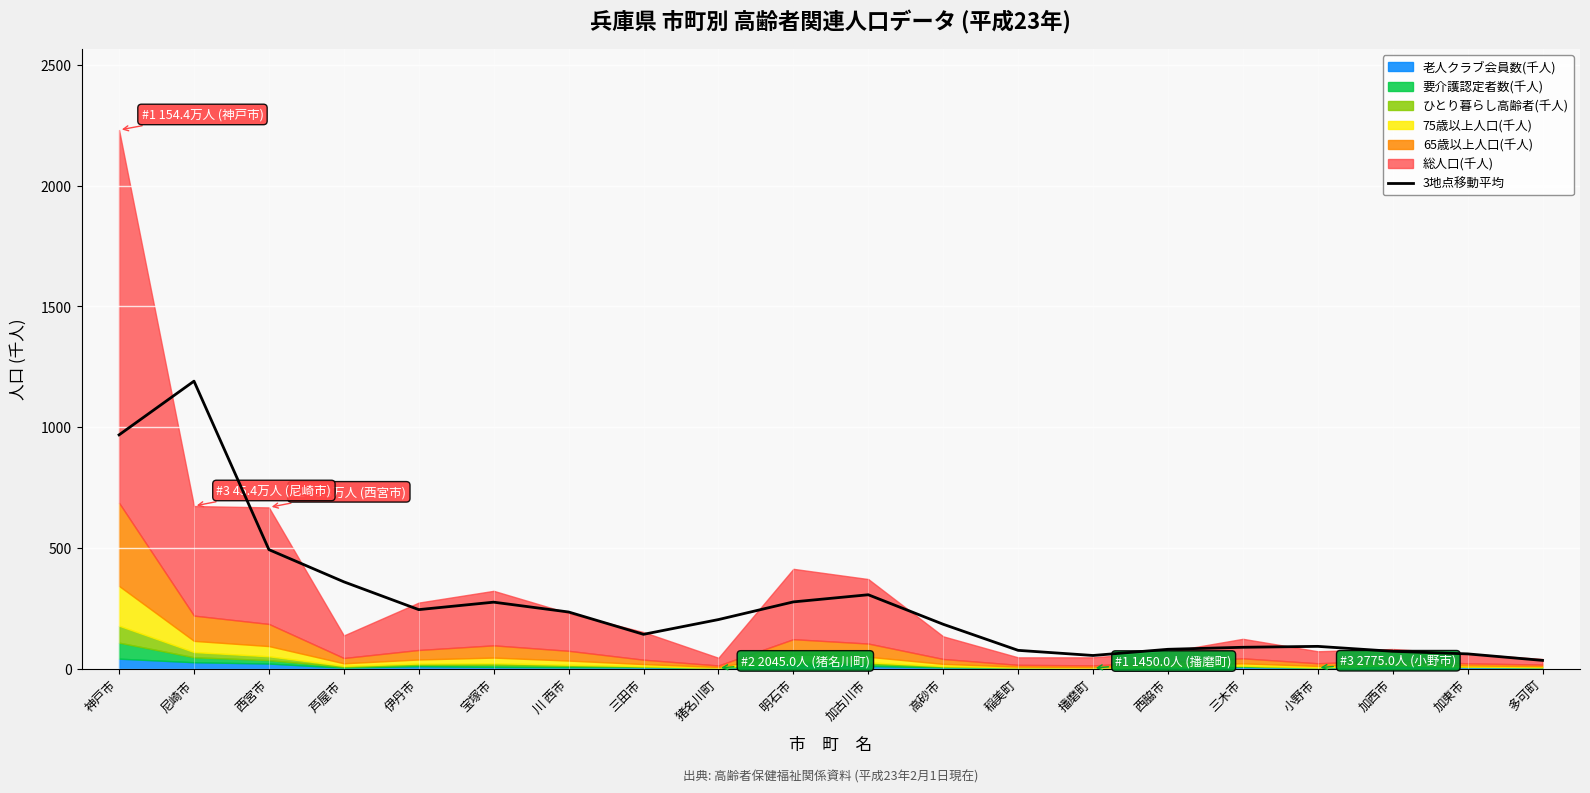

How many lines are shown in the chart?

1